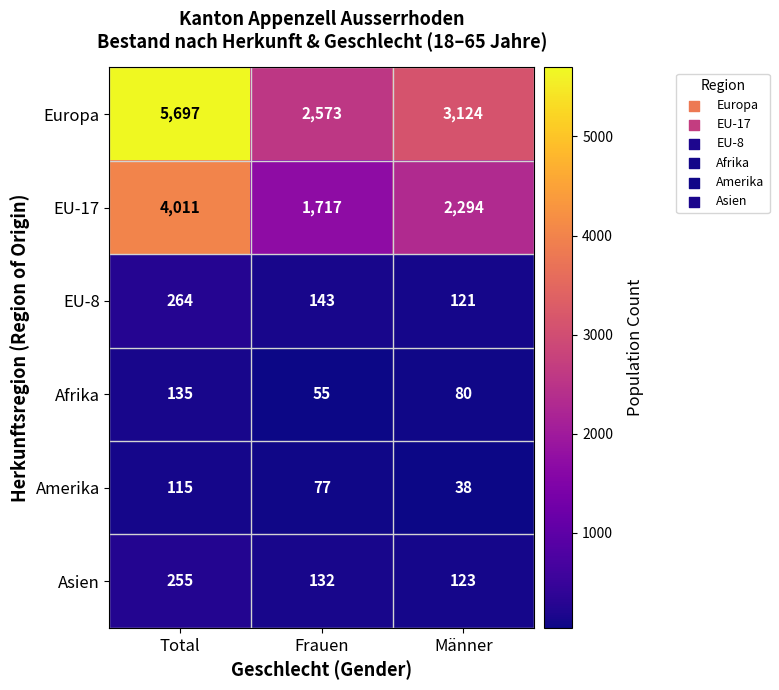

Read the Europa value at Frauen, to the nearest 100.

2600